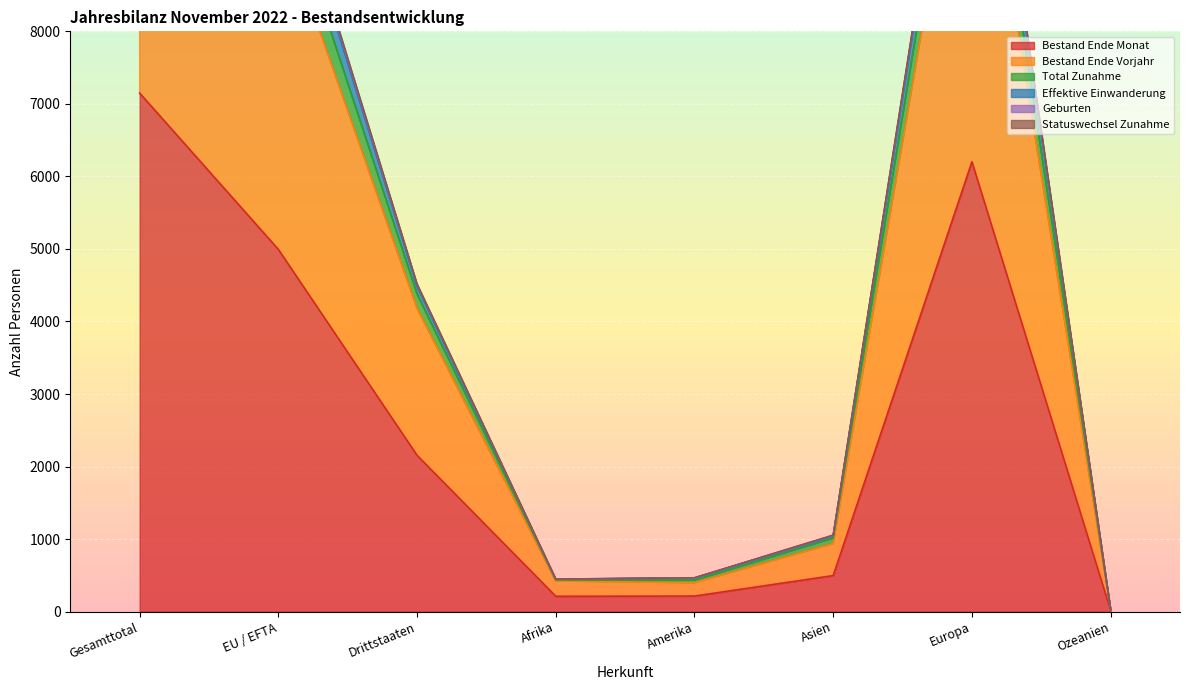

Which category has the lowest value across all series?

Ozeanien